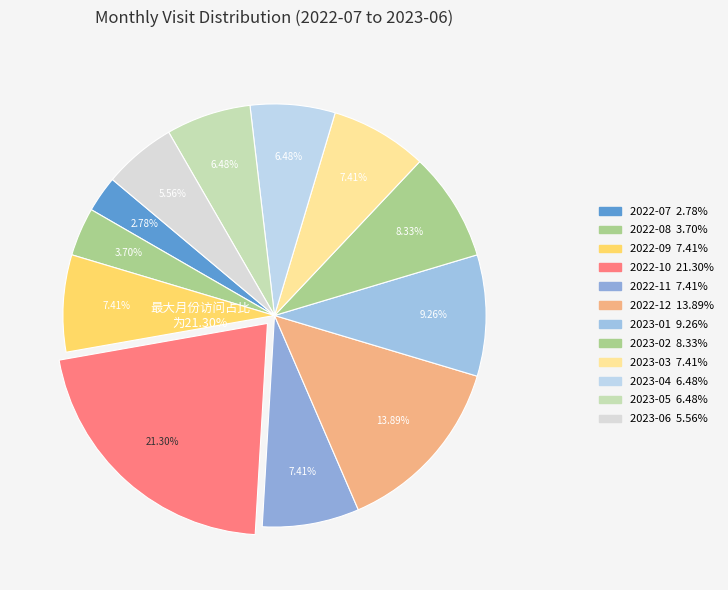

What is the ratio of the value at 2022-12 to the value at 2022-08?

3.8